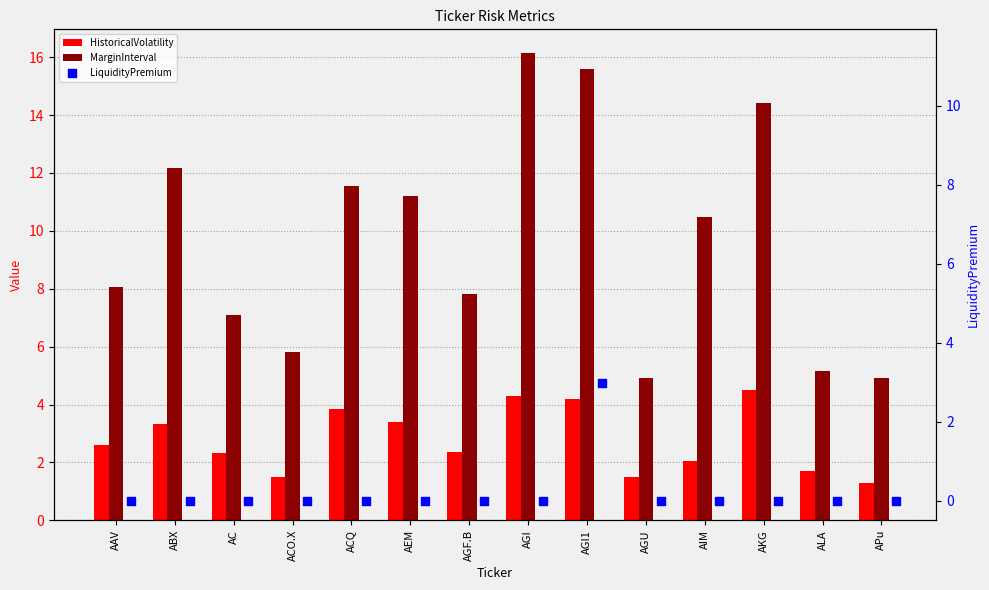

Which series reaches the minimum Y coordinate?

LiquidityPremium